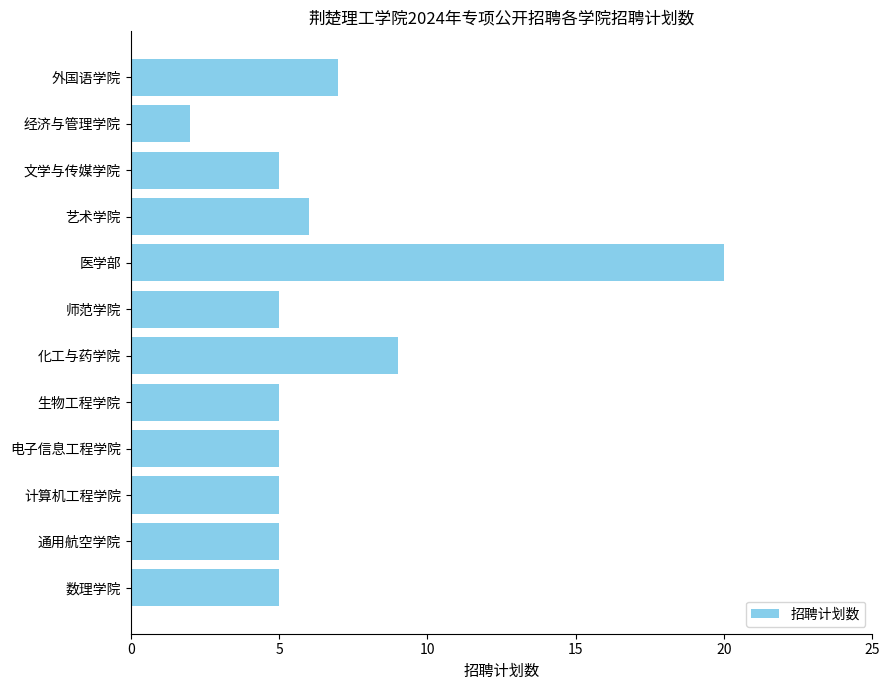

Read the value at 艺术学院, to the nearest 10.

10